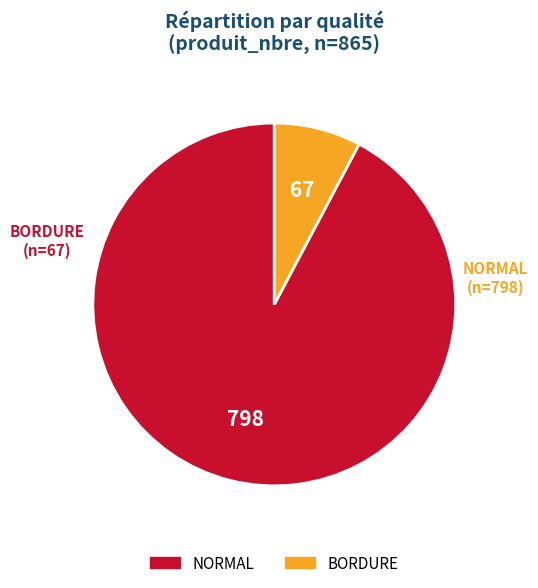

The BORDURE slice represents 21% of the pie. True or false?

False